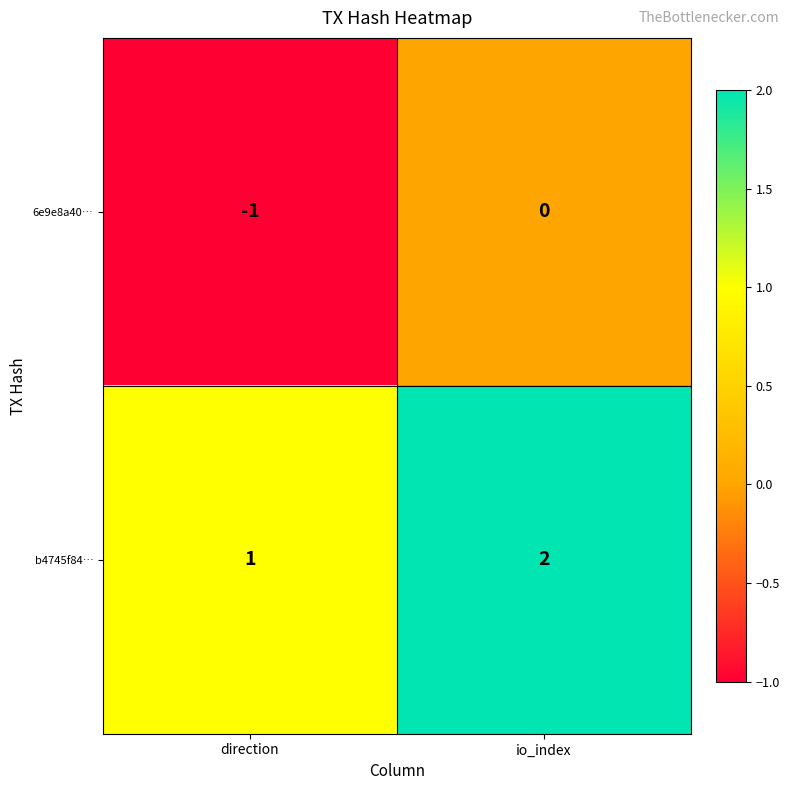

At how many categories does at least one series exceed 0?

2